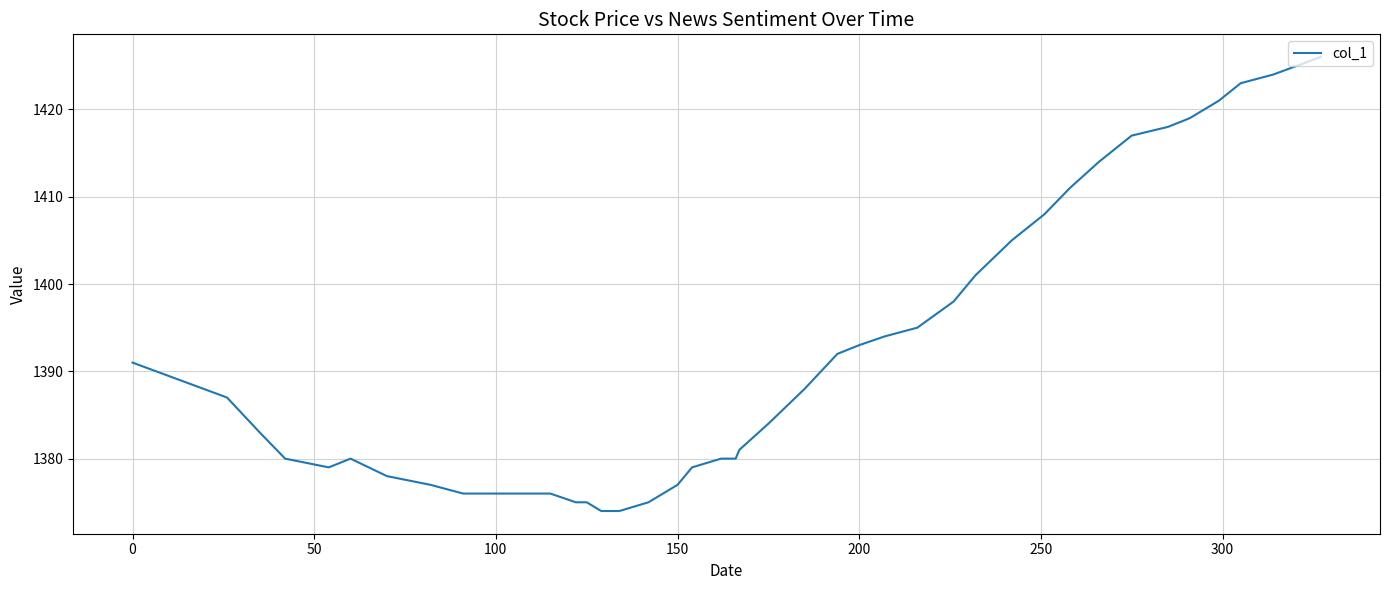

What is the difference between the maximum and minimum values?

52